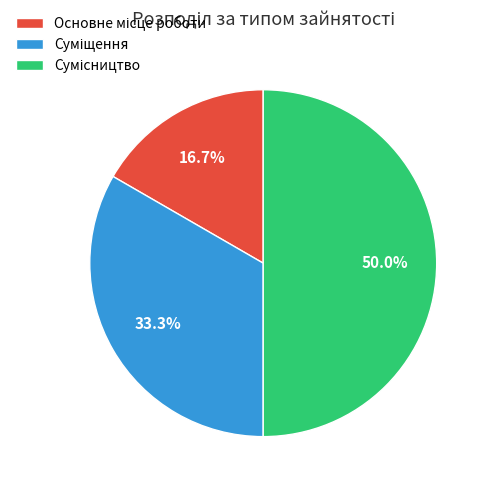

Is there a majority slice in this chart?

No